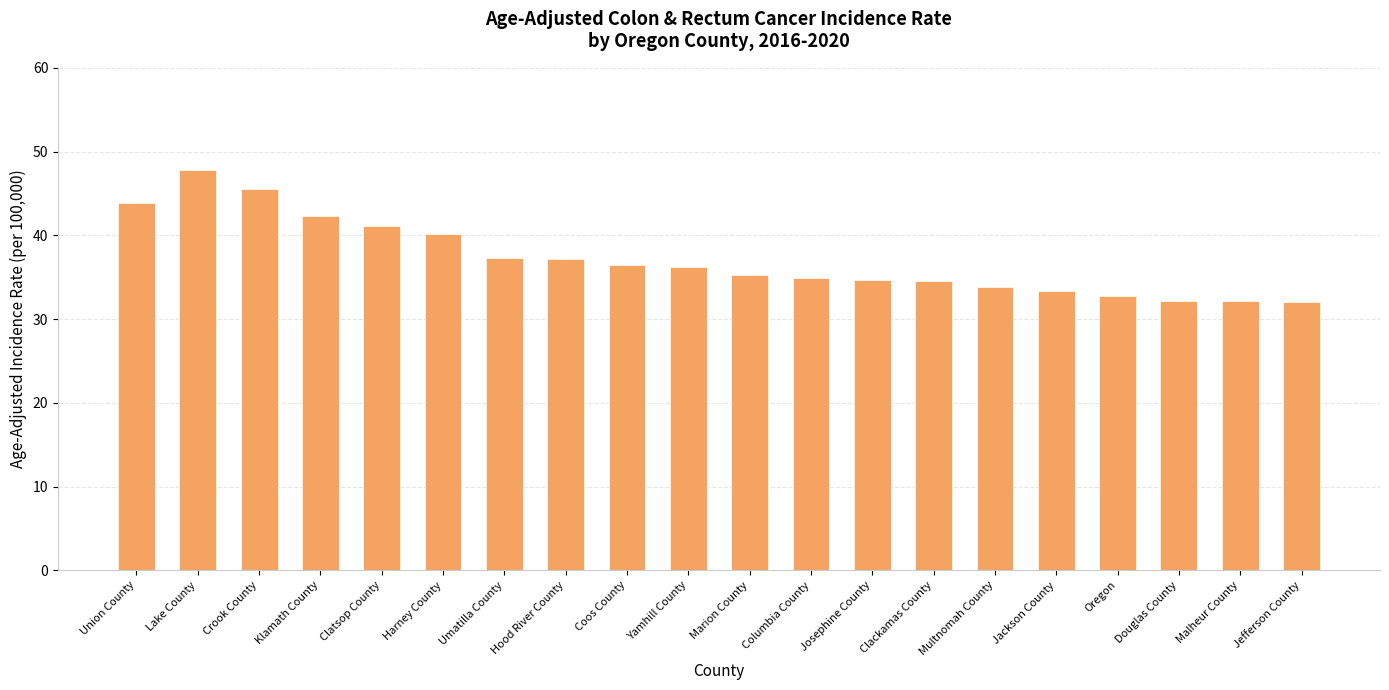

The value at Lake County is 64.7. True or false?

False